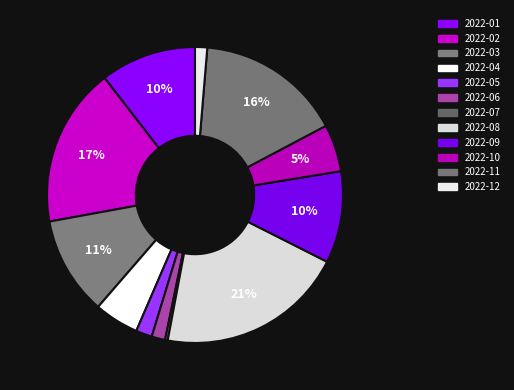

How many slices are in this pie chart?

12